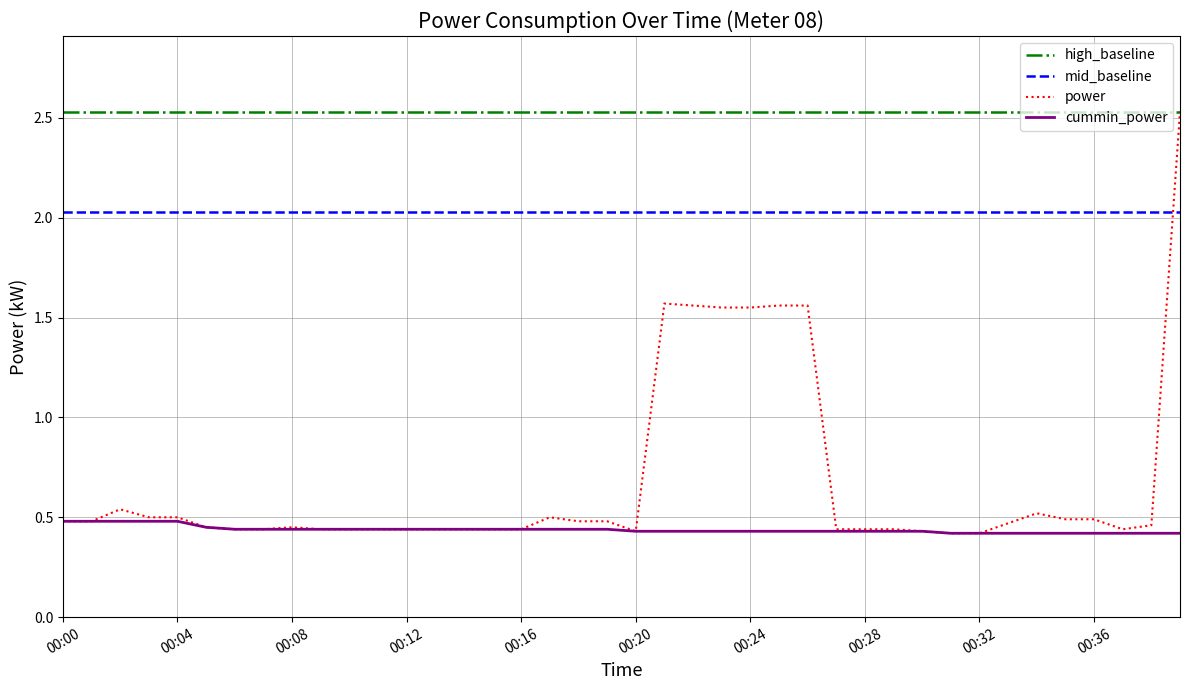

True or false: mid_baseline and cummin_power intersect in this chart.

False